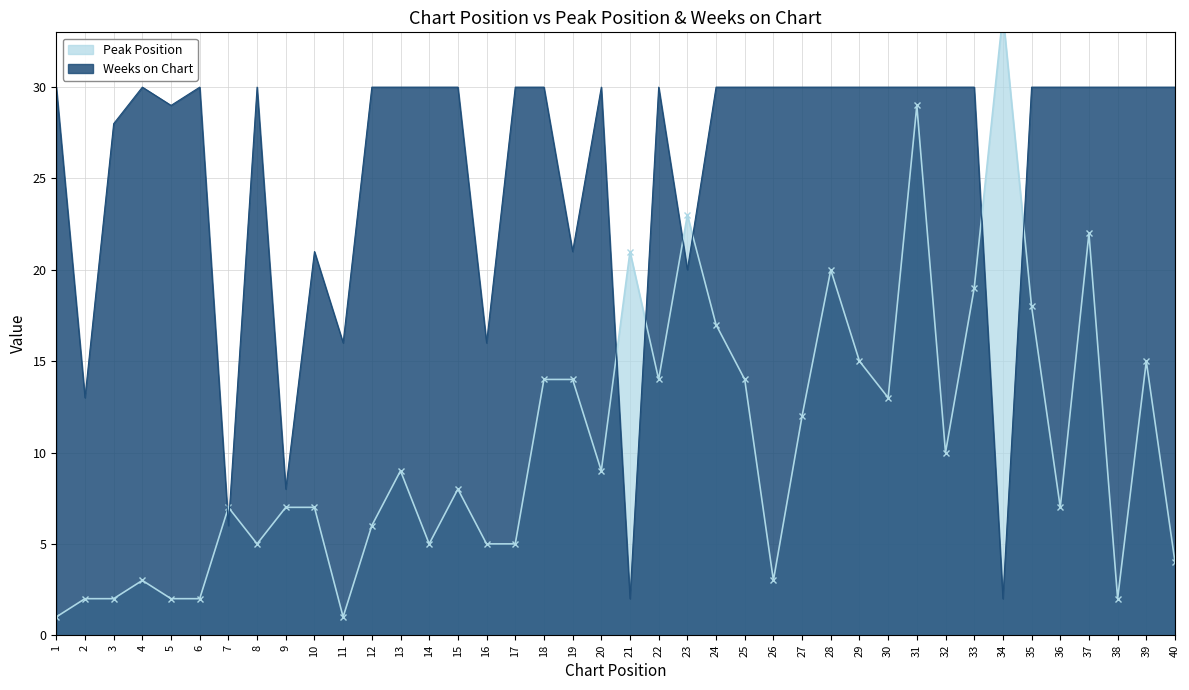

How many interior local peaks does the Weeks on Chart series have?

6